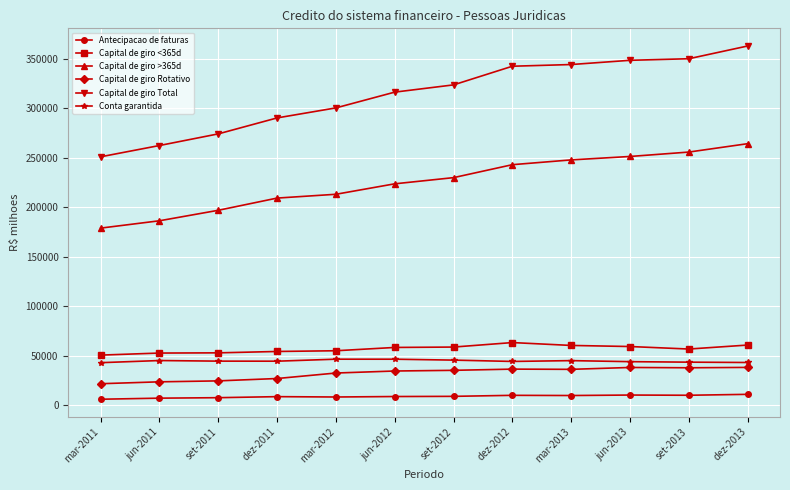

What is the lowest value of the Conta garantida series?

42855